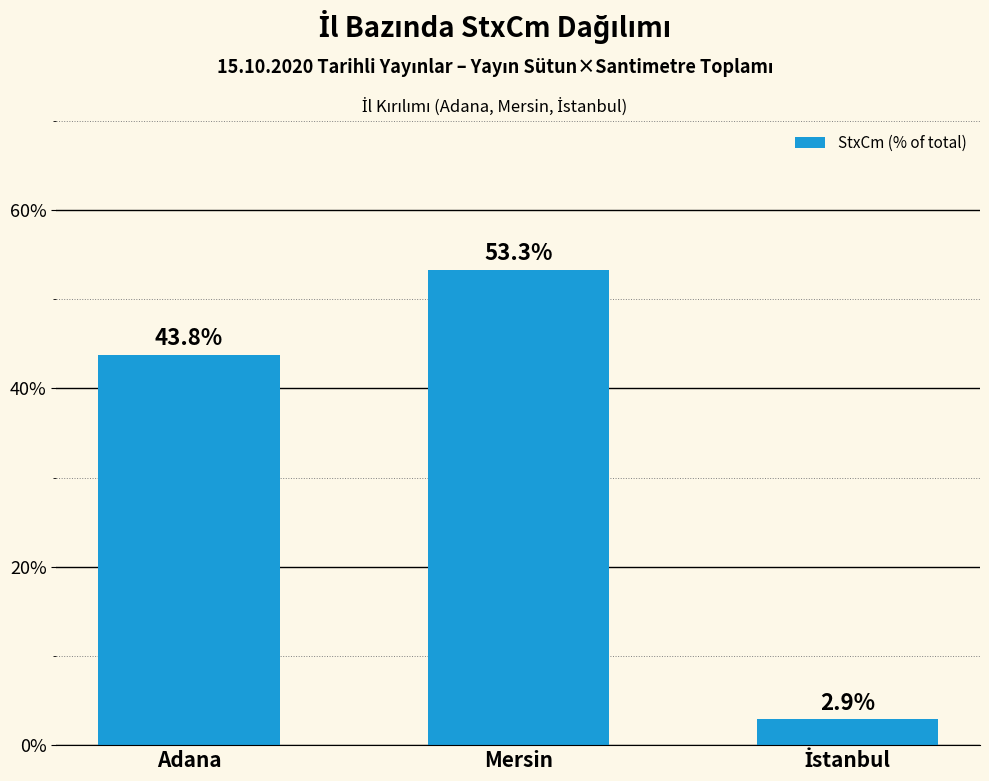

Where is the data nearest to the value 28?

Adana